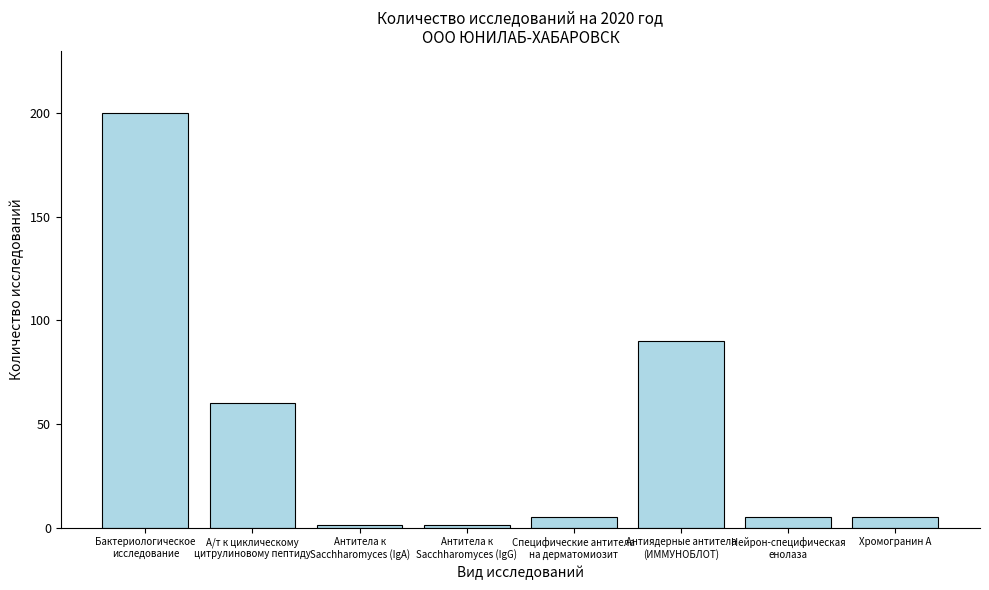

What position from the left is Антитела к
Sacchharomyces (IgA)?

3